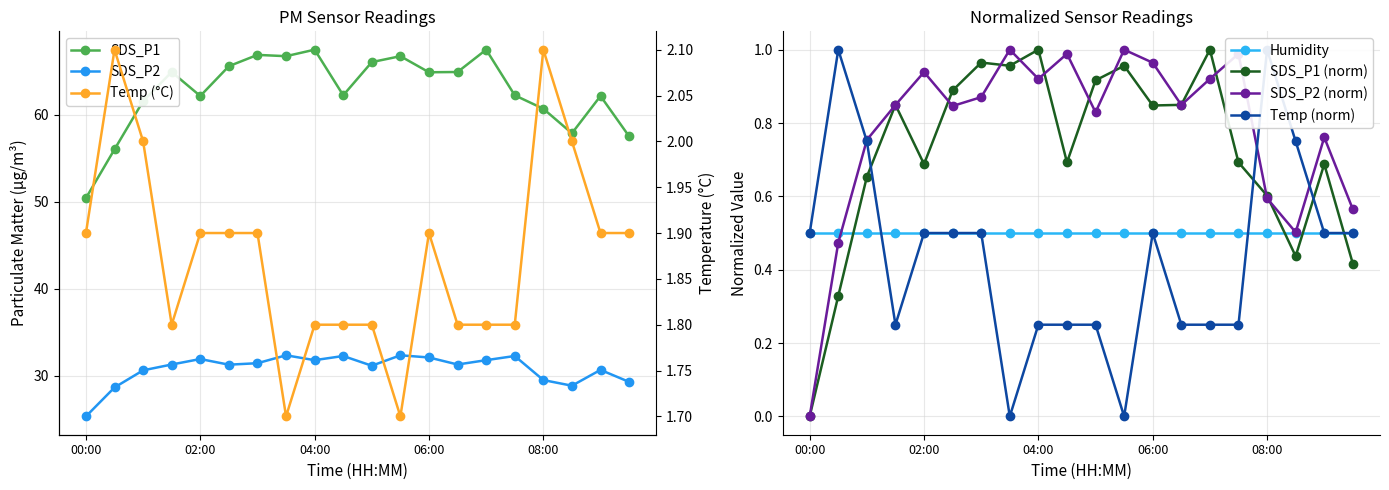

After their last crossing, which series has the higher values: SDS_P1 (norm) or Humidity?

Humidity